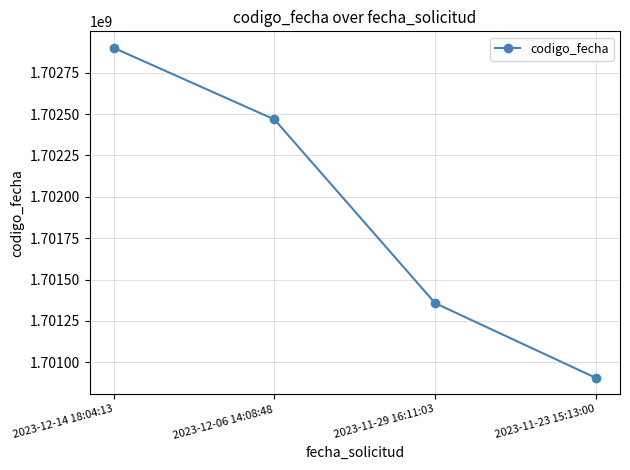

True or false: the data has more than 1 interior local peaks.

False